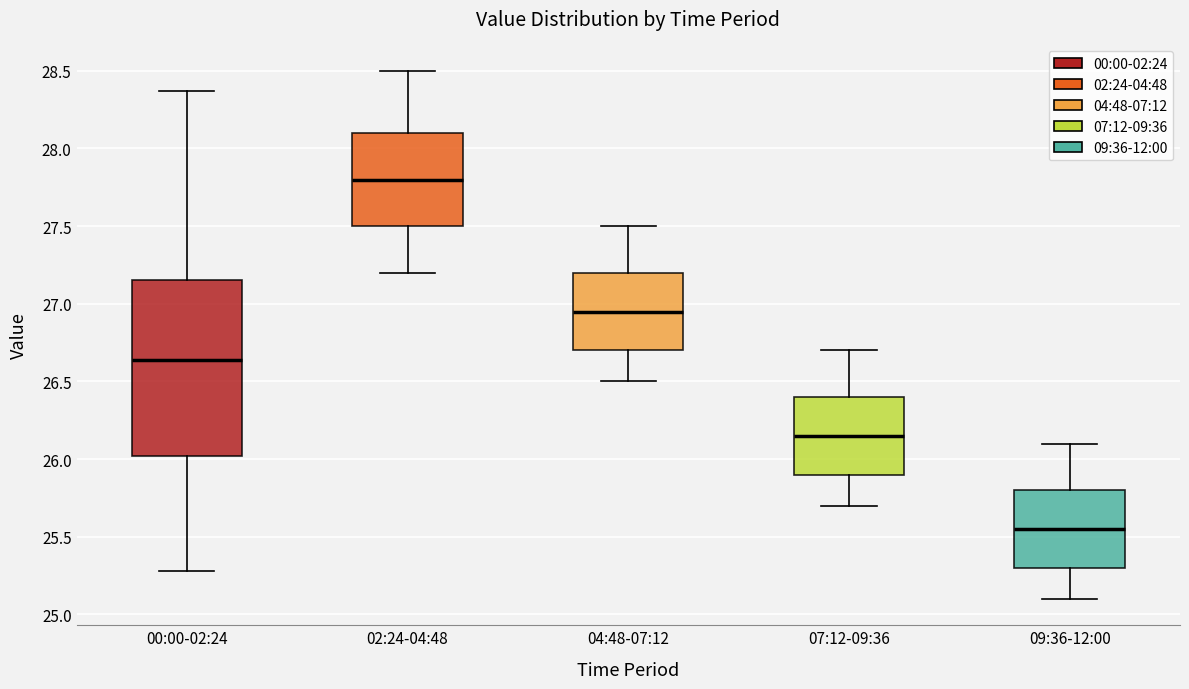

Where is the upper edge of the box for 02:24-04:48 on the y-axis? The values are not printed on the chart, so give them approximately, as read against the axis.

28.10